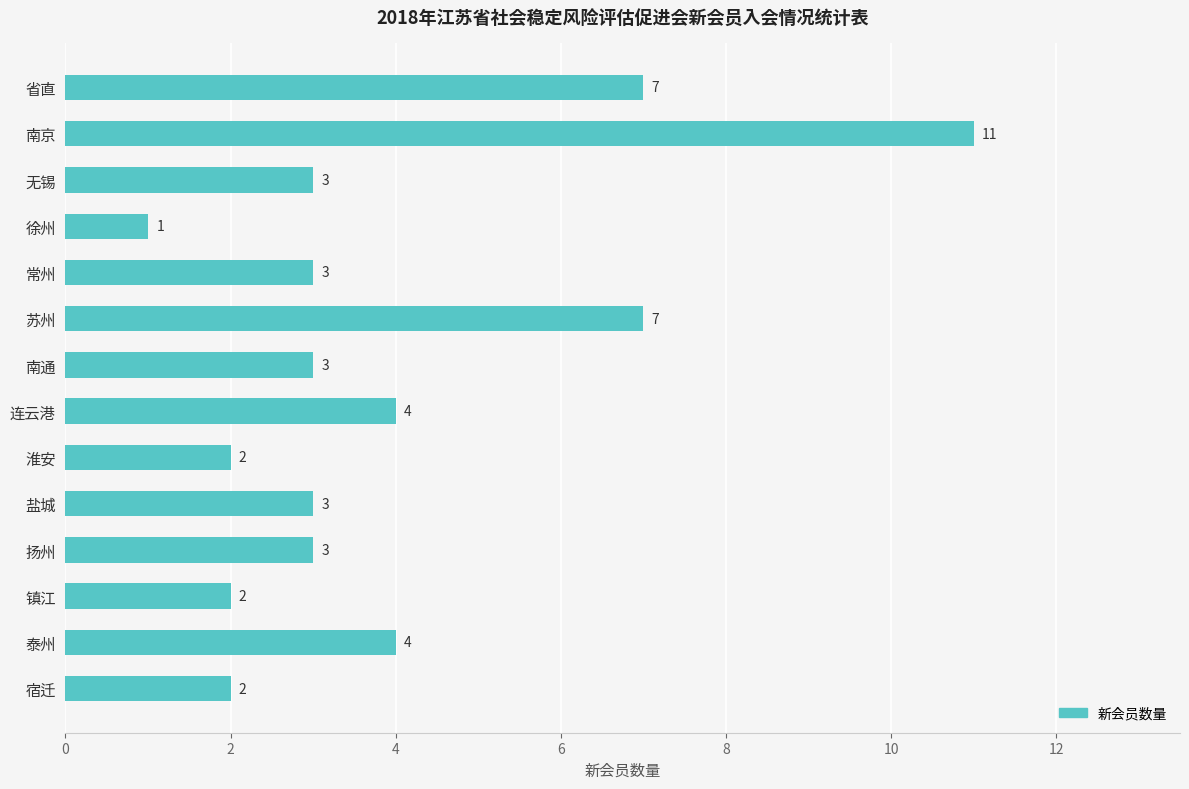

How many data points are less than 3?

4